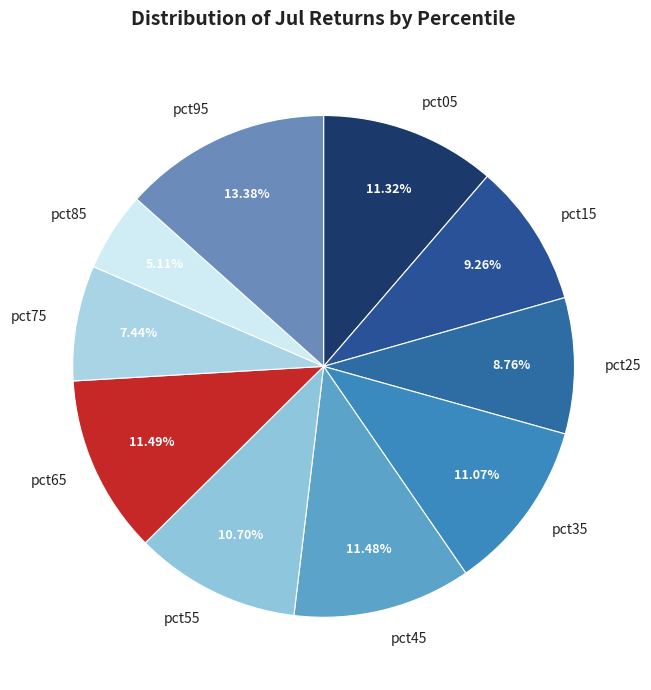

The pct55 slice represents 20% of the pie. True or false?

False